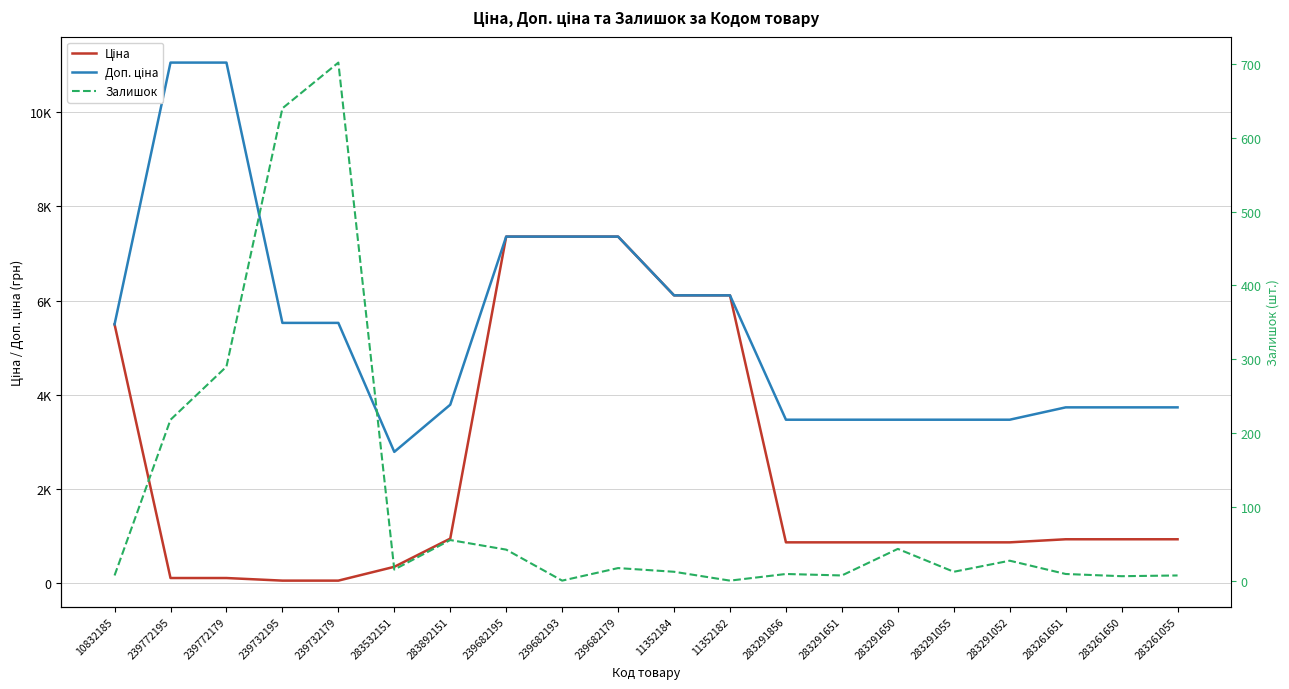

Does the chart display data point markers on the line(s)?

No